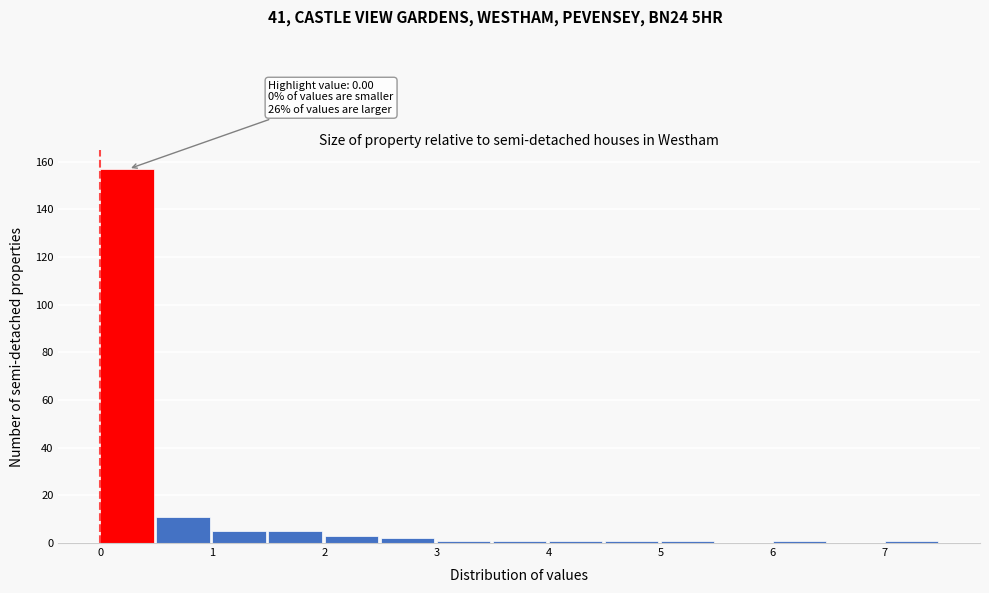

Over which range of the x-axis is the bar tallest?

0.0 to 0.5